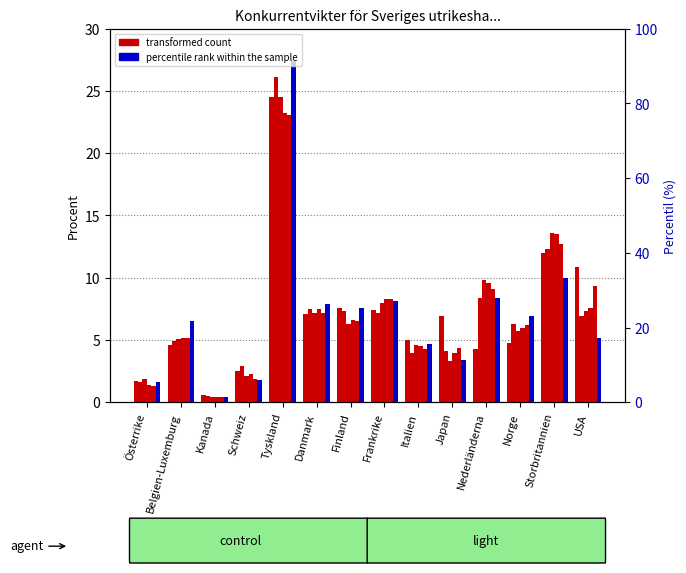

How many groups of bars are there?

14